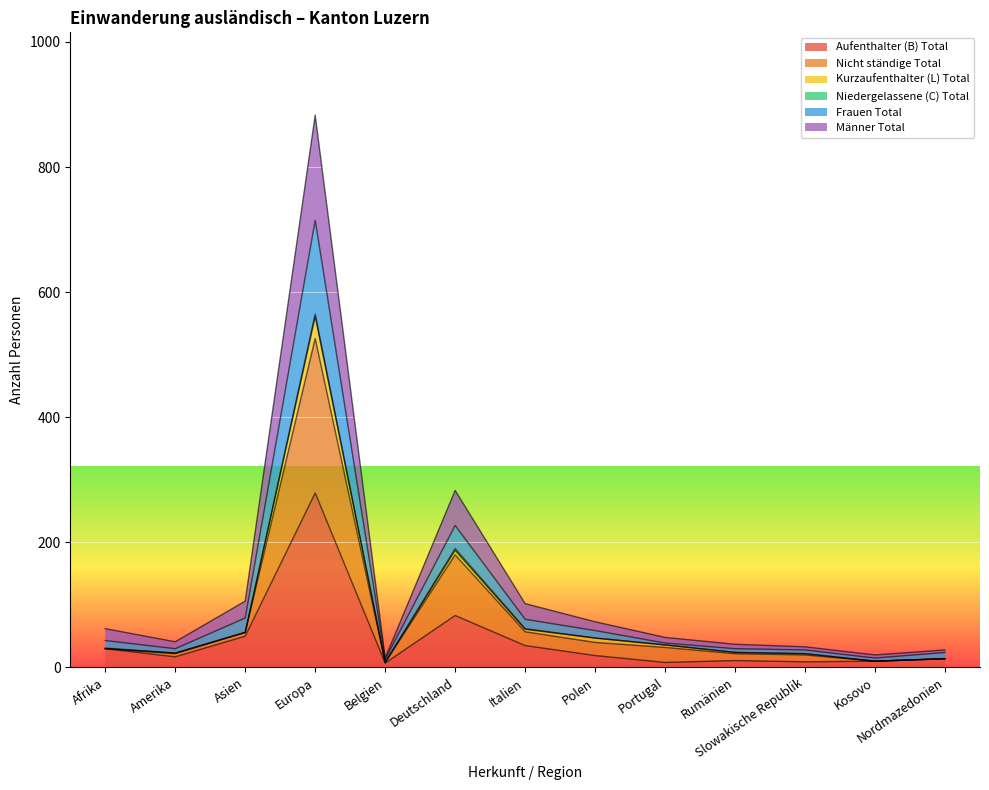

What is the maximum value for Aufenthalter (B) Total?

279